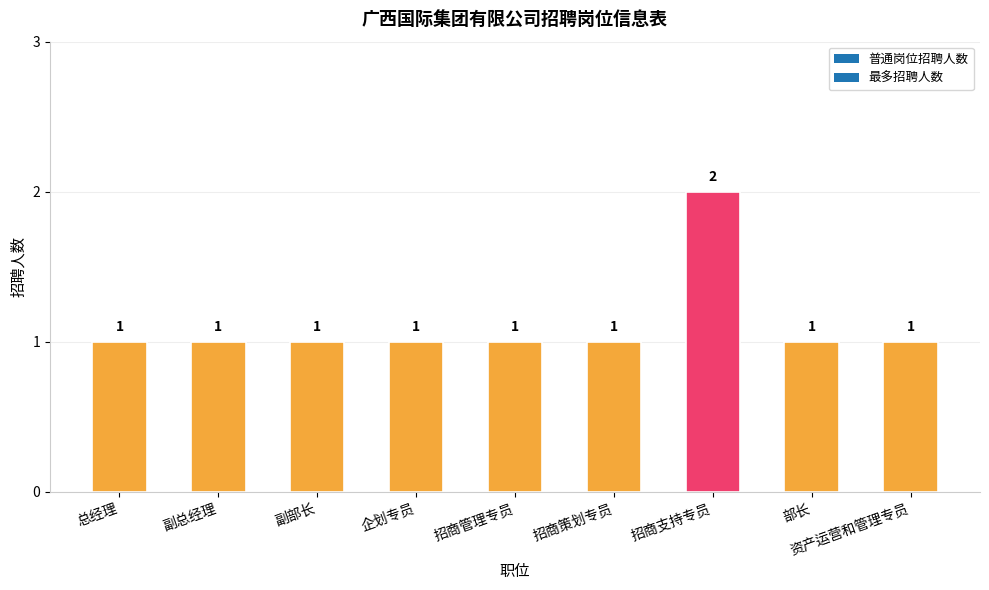

Reading left to right, extract all data points from this chart.

1	1	1	1	1	1	2	1	1